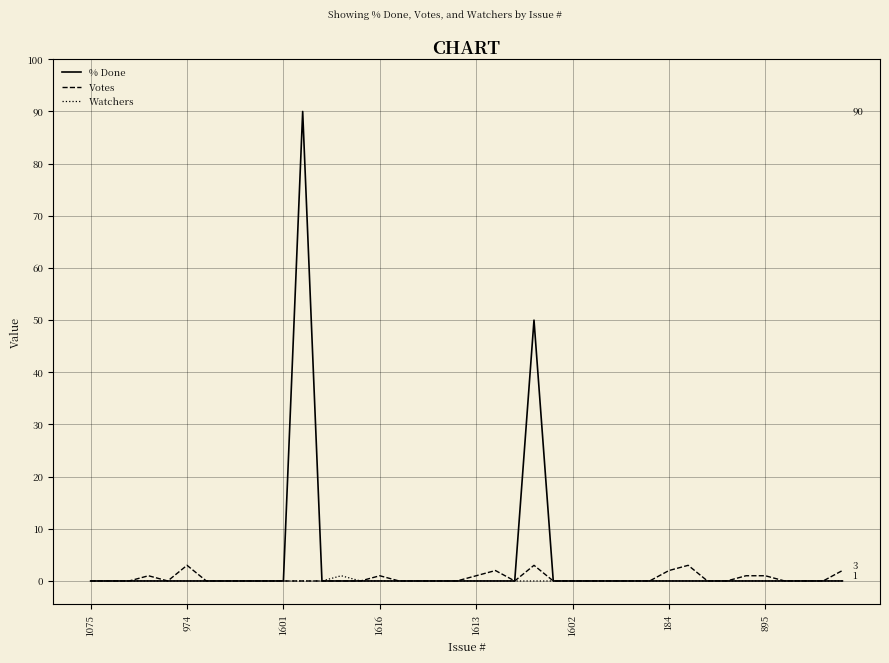

What is the highest value of the Watchers series?

1